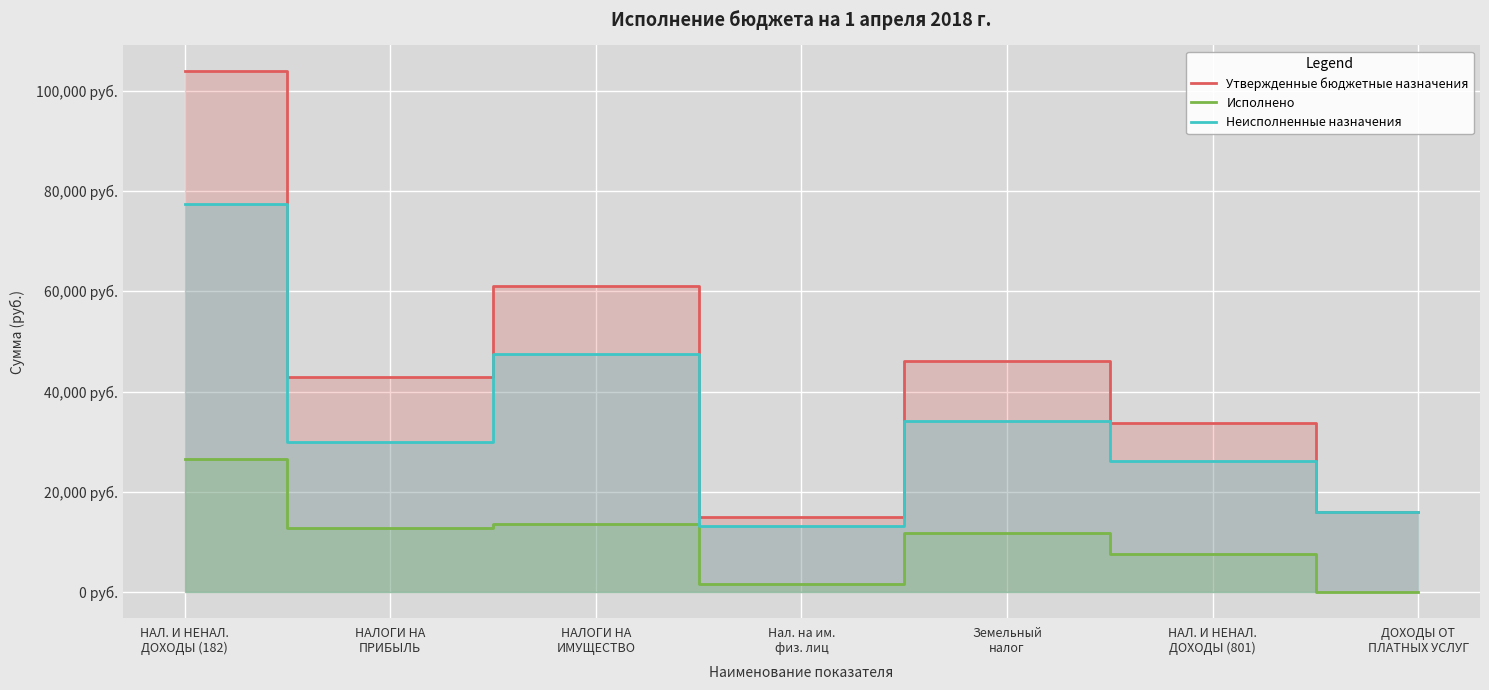

True or false: Неисполненные назначения has more than 0 interior local peaks.

True